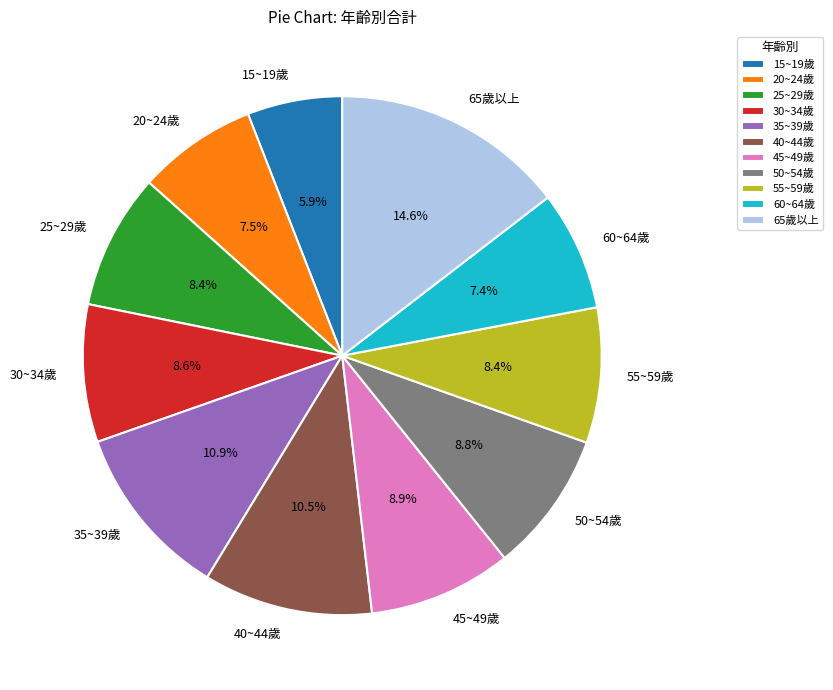

Approximately how many times larger is the value at 15~19歲 compared to 60~64歲?

0.8